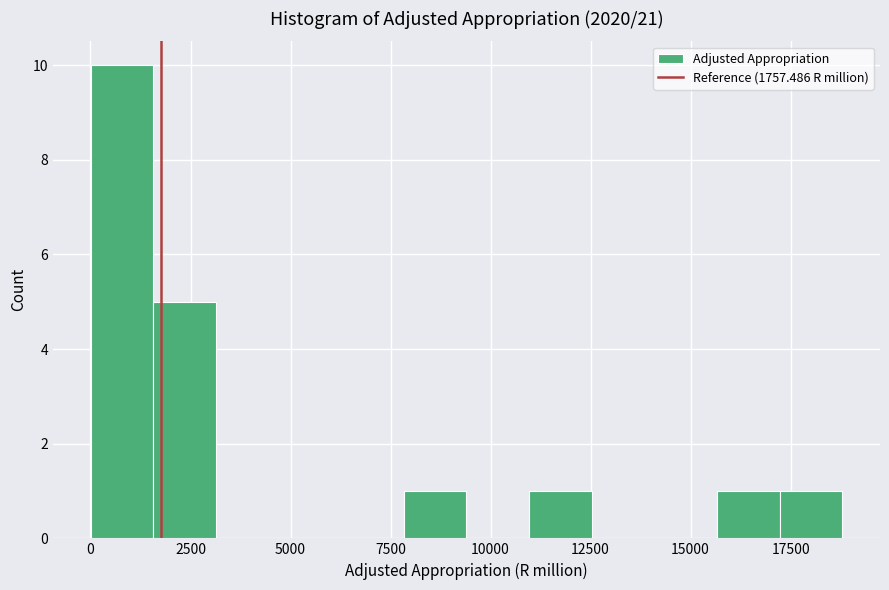

Read against the x-axis, roughly where is the centre of the tallest bar?

1000